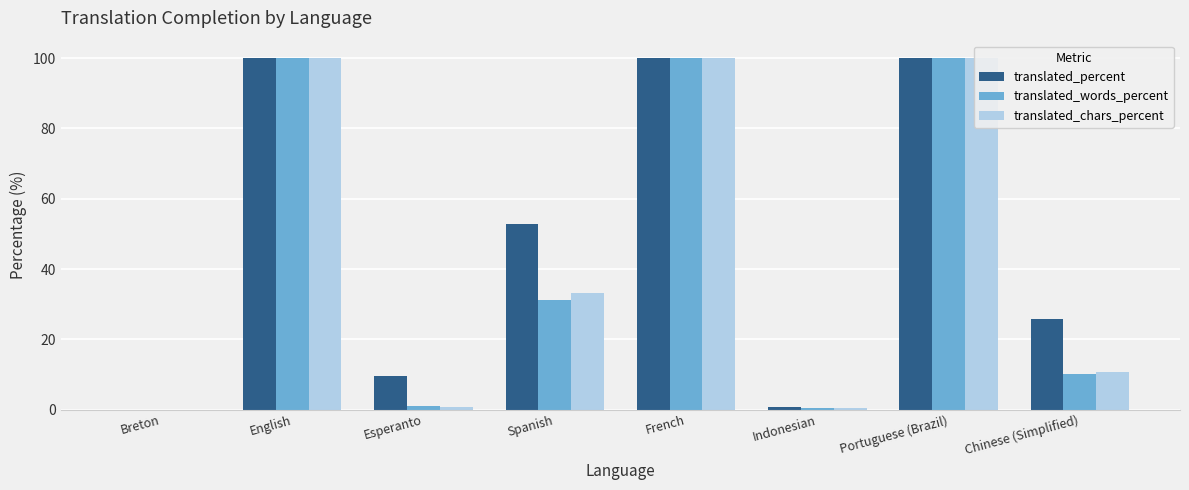

At which label is translated_chars_percent closest to 50?

Spanish